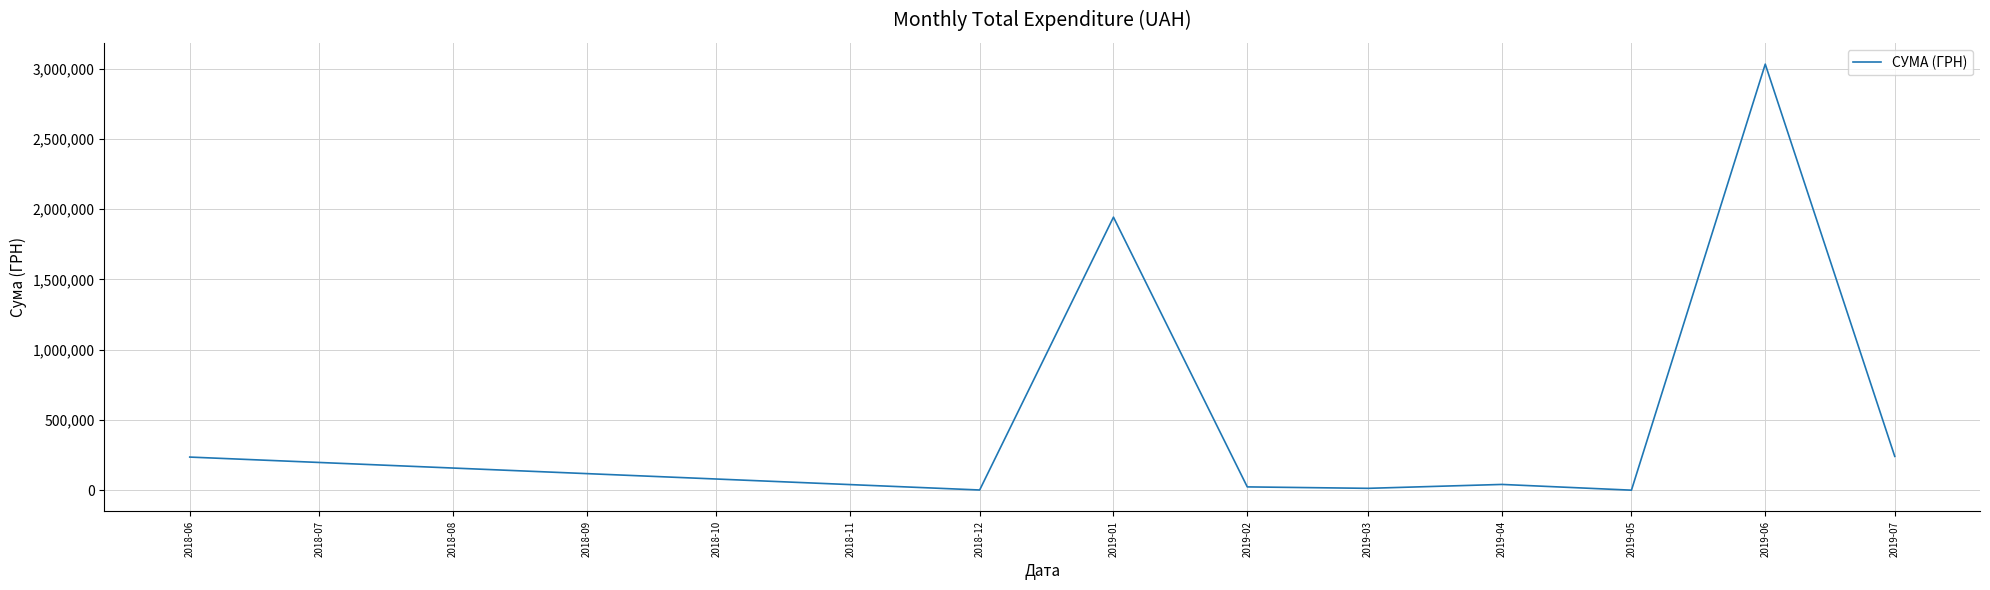

Is this an area chart (filled region under the line)?

No